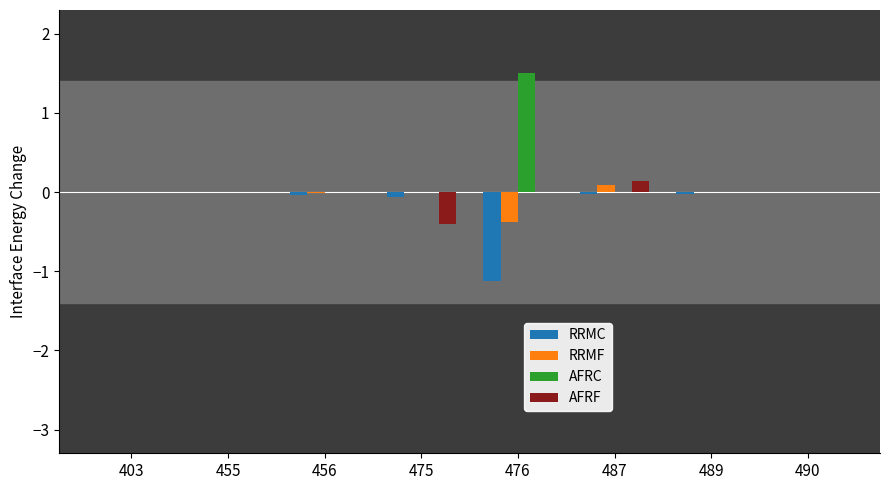

The RRMC series shows -0.5 at 476. True or false?

False